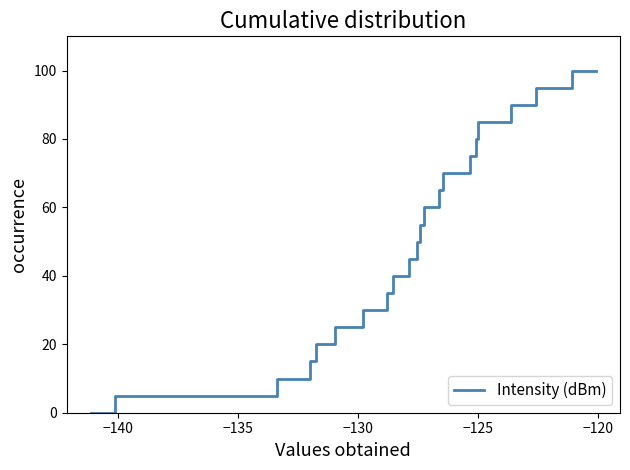

Reading left to right, list all the values displayed in this chart.

0.0	5.0	10.0	15.0	20.0	25.0	30.0	35.0	40.0	45.0	50.0	55.0	60.0	65.0	70.0	75.0	80.0	85.0	90.0	95.0	100.0	100.0